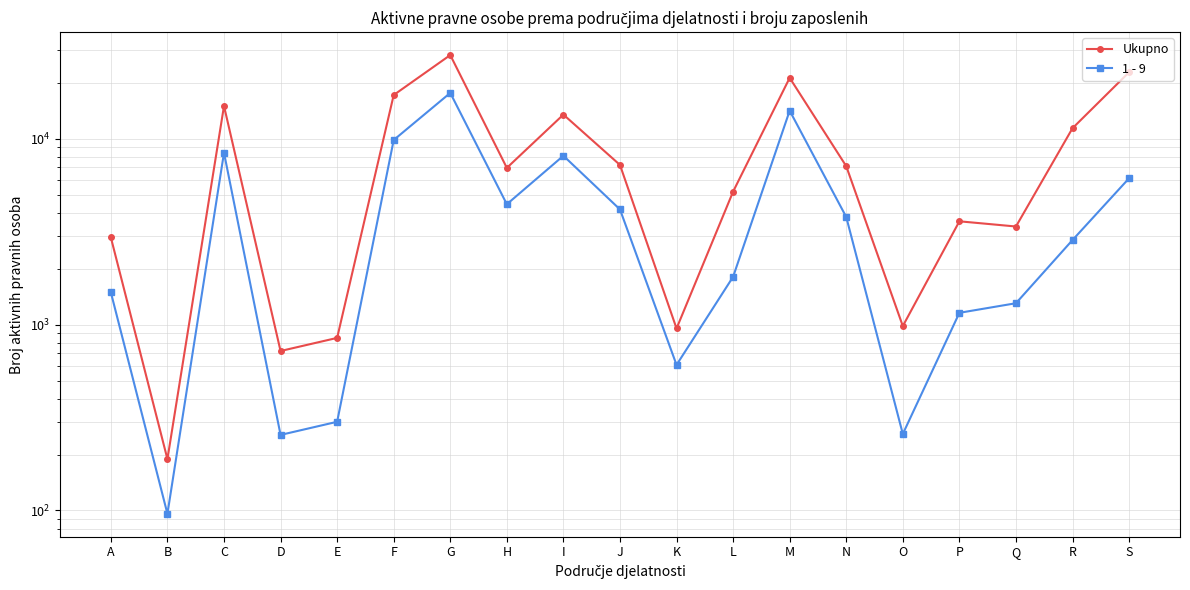

Which label corresponds to the smallest value in the chart?

B